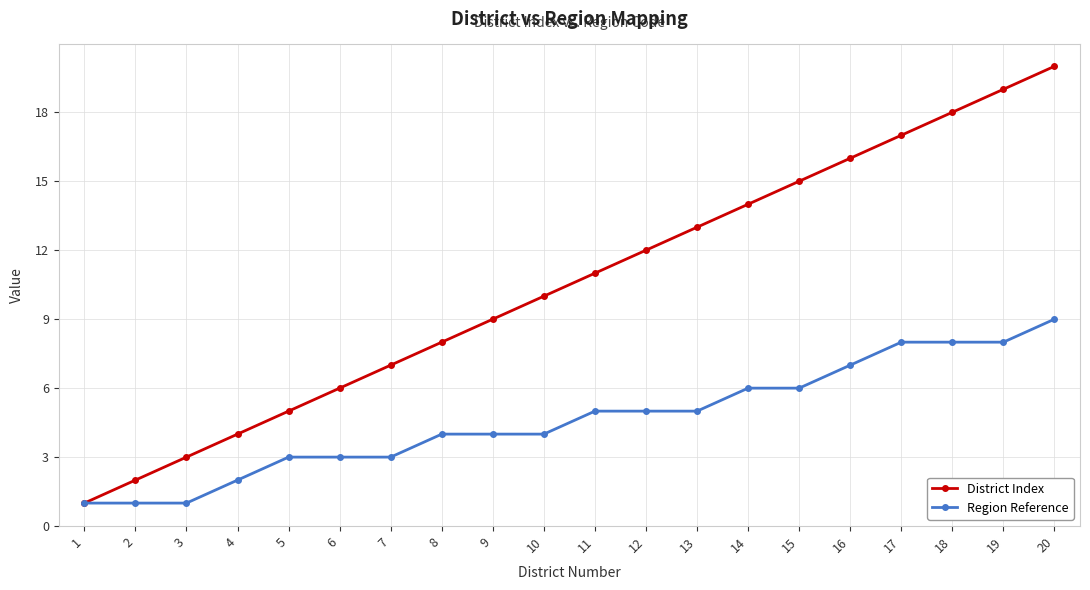

What is the total value across all series at 18?

26